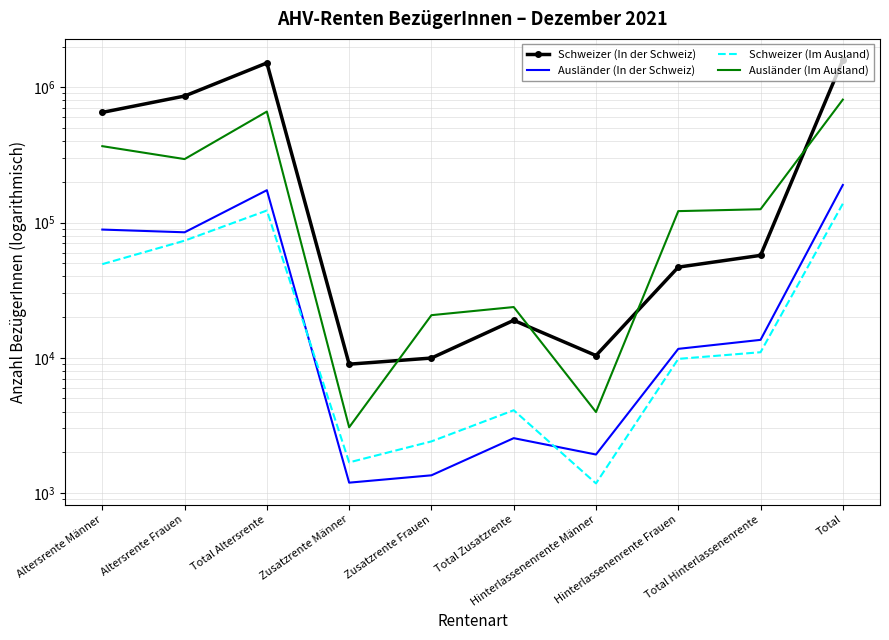

What is the smallest value displayed?

1178